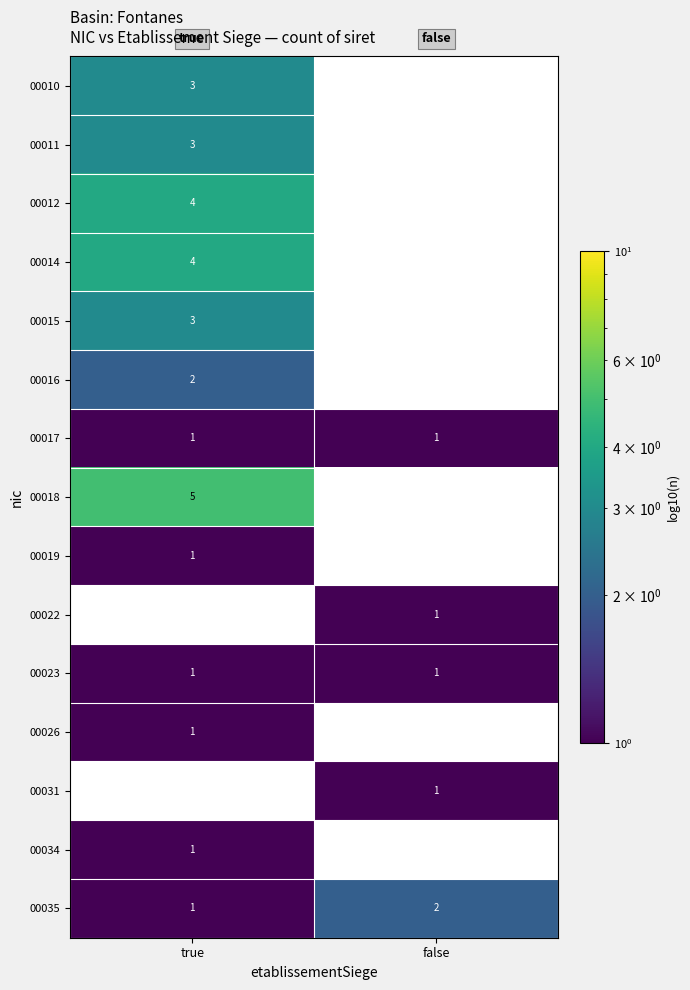

The 00016 series shows 1 at true. True or false?

False